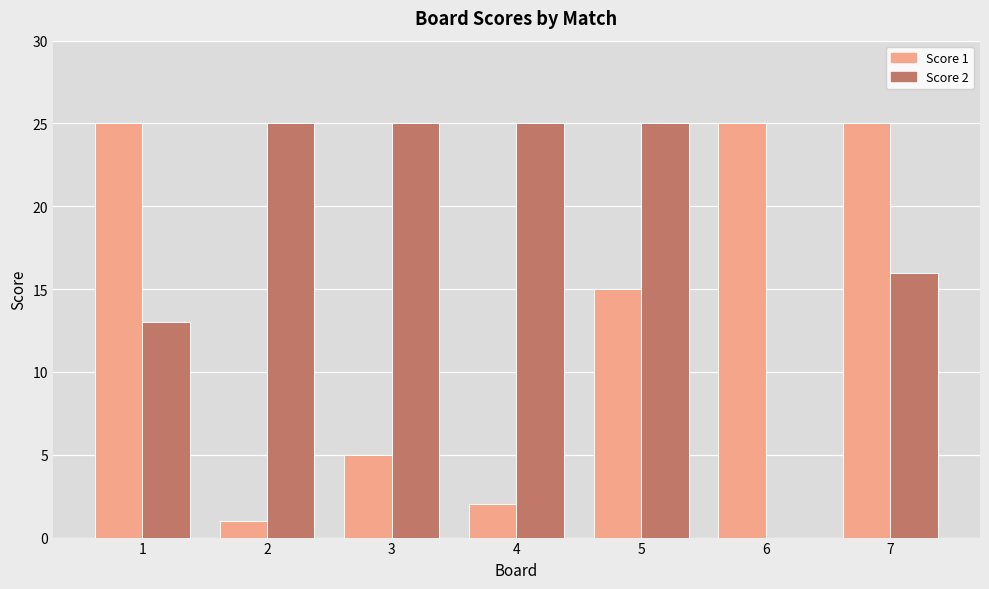

What is the maximum value for Score 1?

25